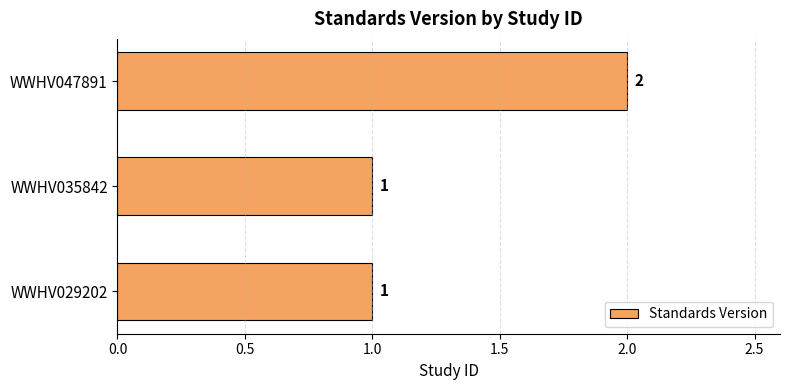

What is the change in value from WWHV035842 to WWHV047891?

+1